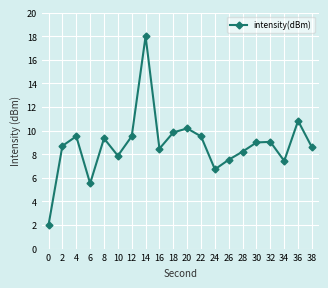

How many interior local peaks (higher than both neighbors) does the data have?

6